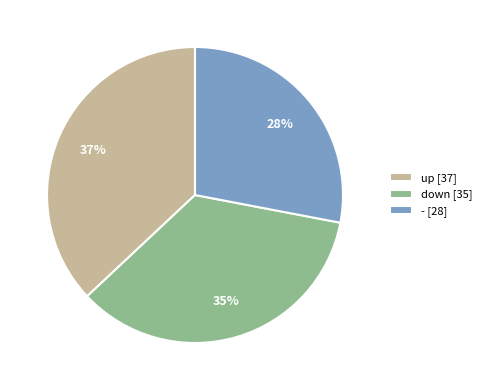

Which category has the biggest portion of the pie?

up